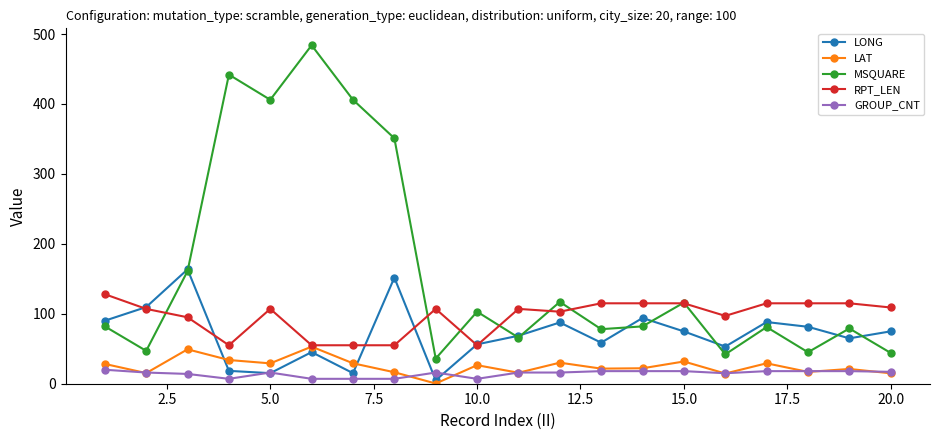

What is the lowest value of the RPT_LEN series?

55.0